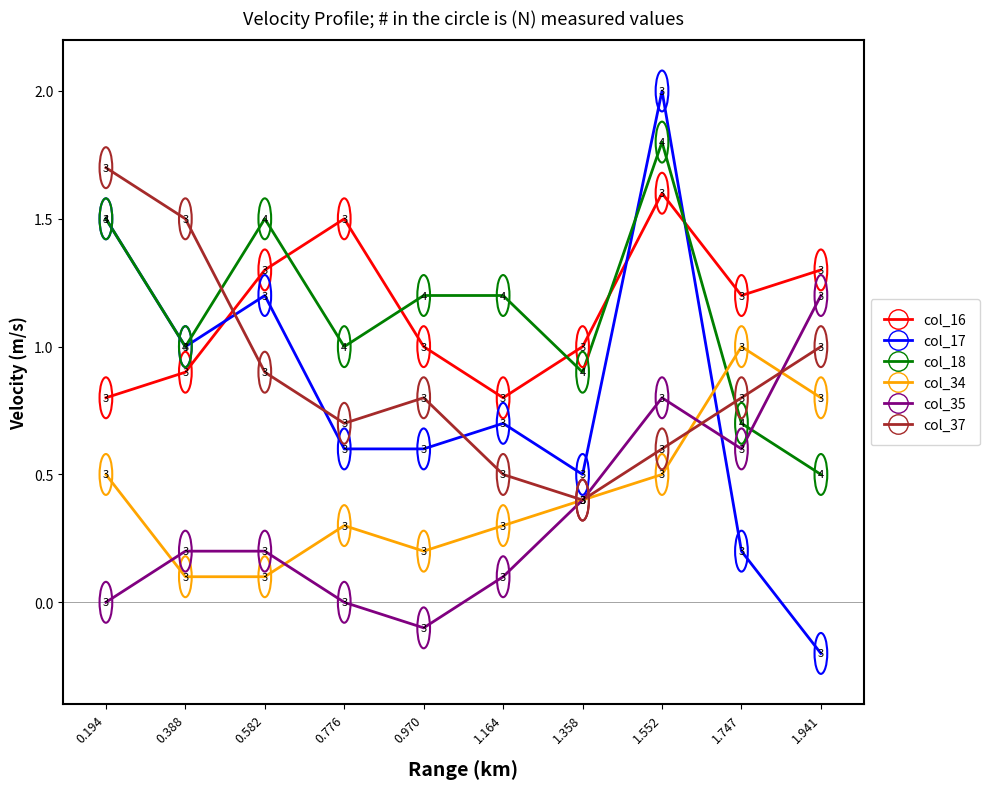

What is the minimum value shown in the chart?

-0.2